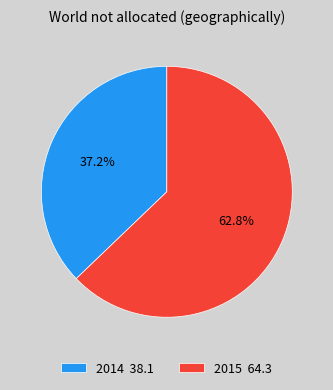

Rank the categories by value from highest to lowest.

2015, 2014